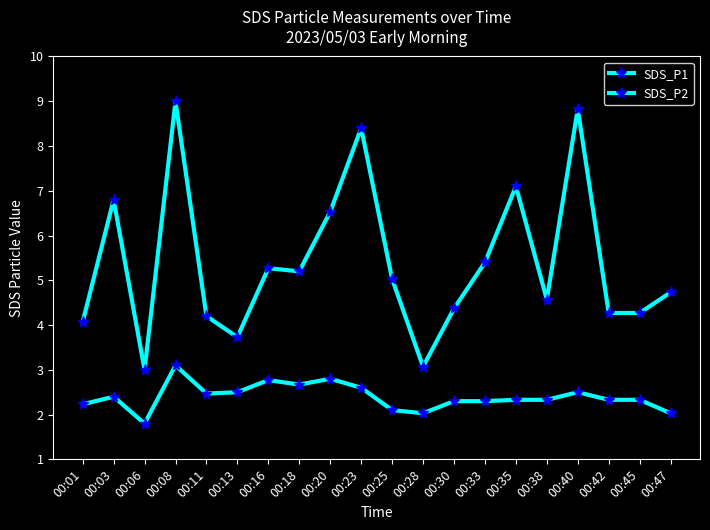

What is the value of the SDS_P1 point at the 16th from the left?

4.6